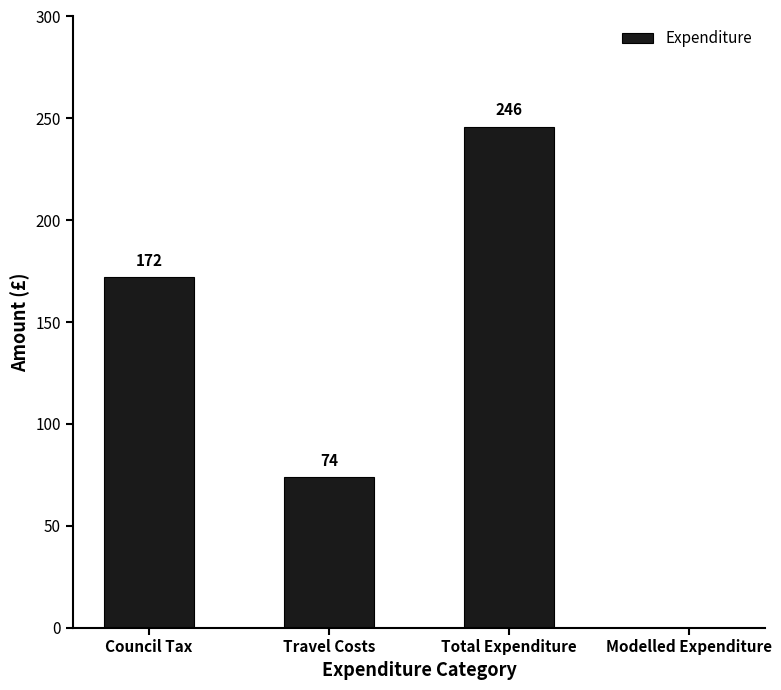

How many categories are shown in the chart?

4